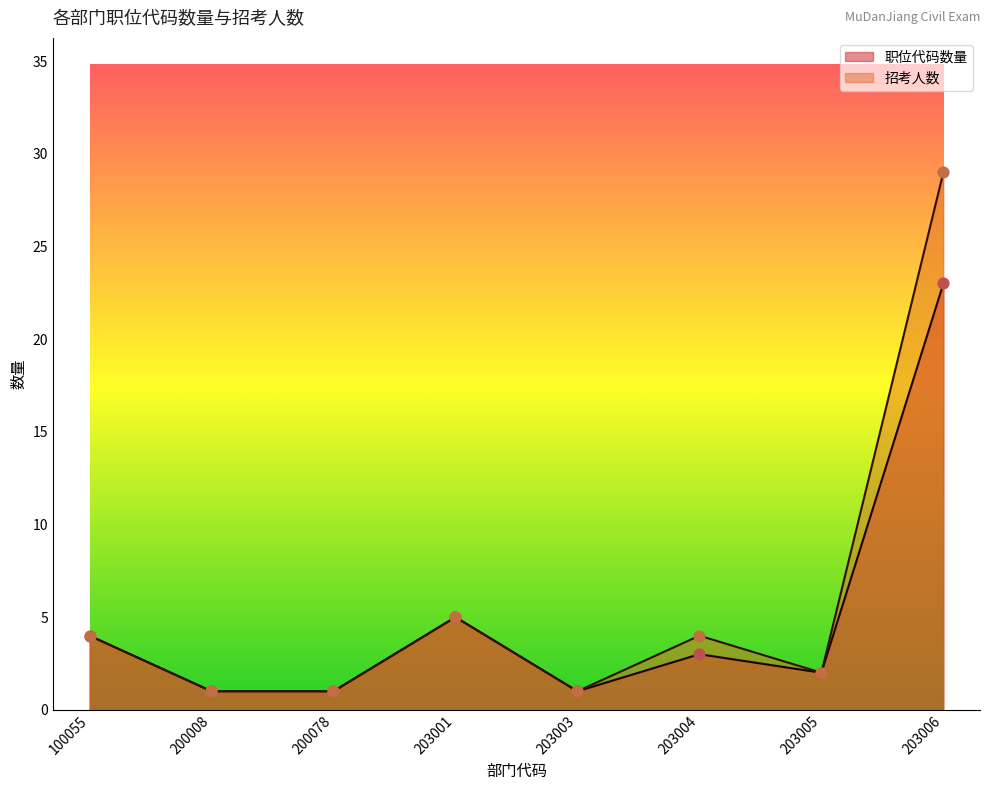

Which series has the largest total across all categories?

招考人数